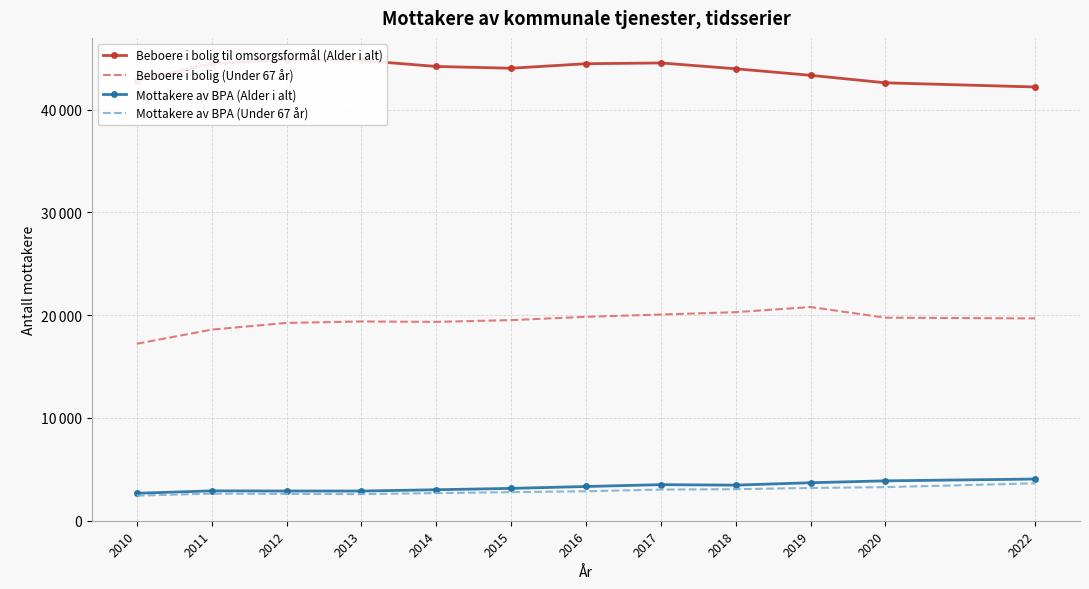

True or false: Beboere i bolig til omsorgsformål (Alder i alt) and Mottakere av BPA (Under 67 år) cross at least once.

False